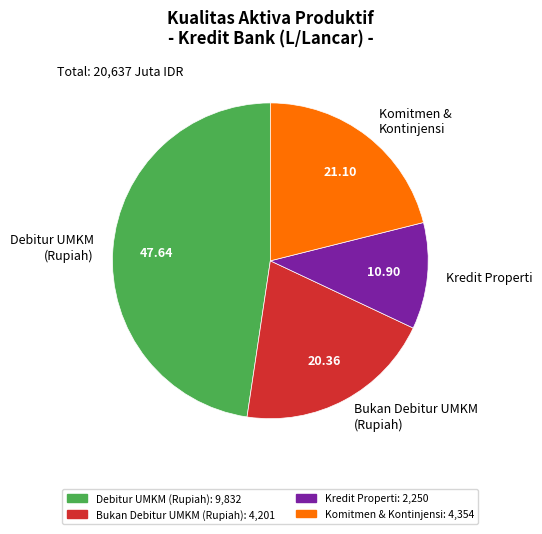

Between Debitur UMKM (Rupiah) and Bukan Debitur UMKM (Rupiah), which is larger?

Debitur UMKM (Rupiah)